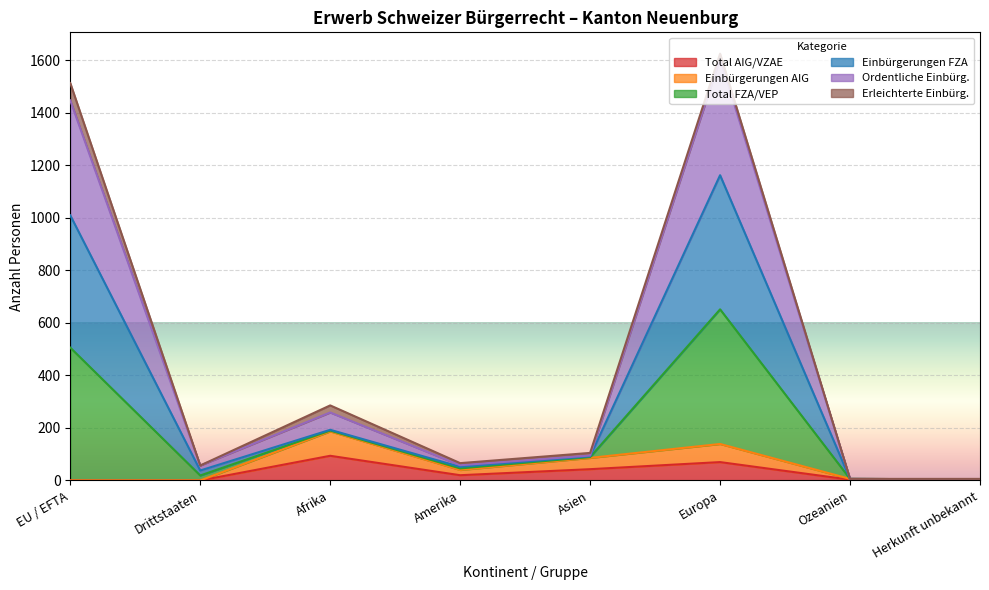

How many data points does each series have?

8